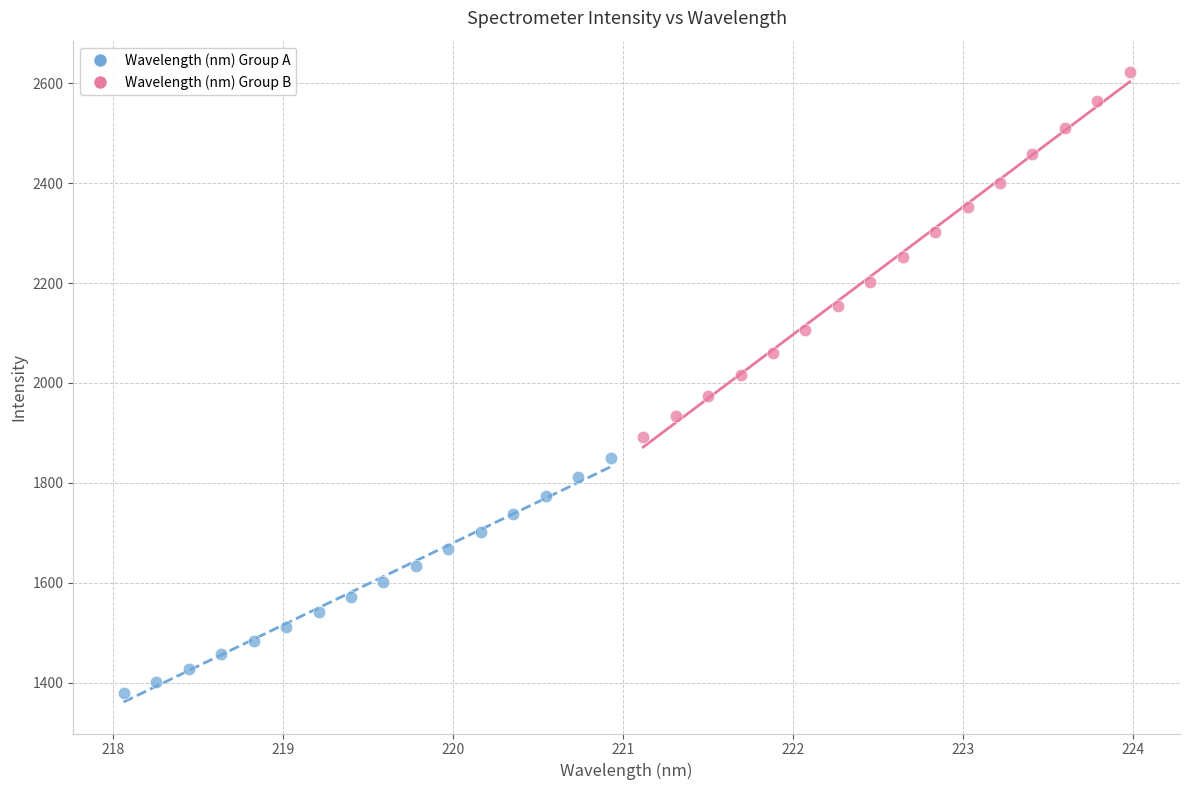

Which series contains the highest Y value?

Wavelength (nm) Group B